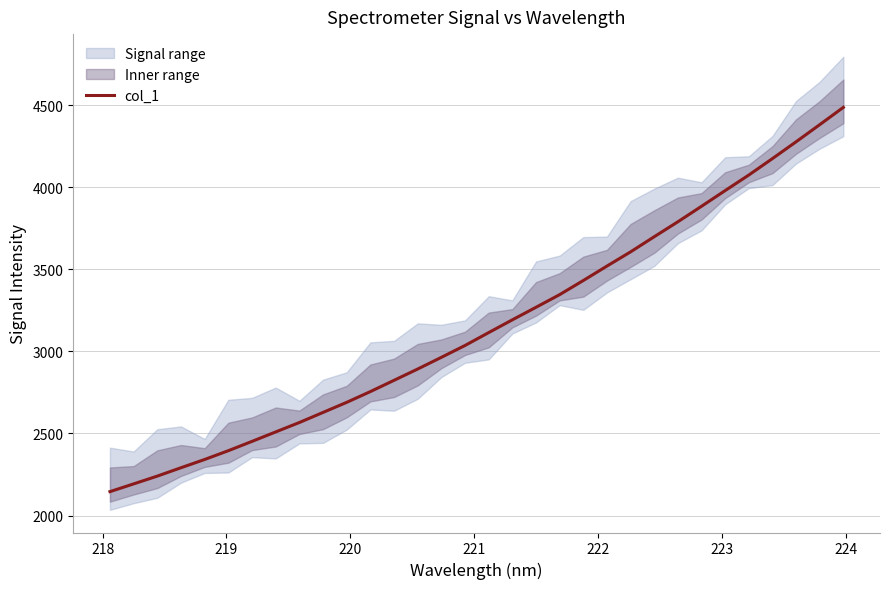

What is the difference between the maximum and minimum values?

2340.7